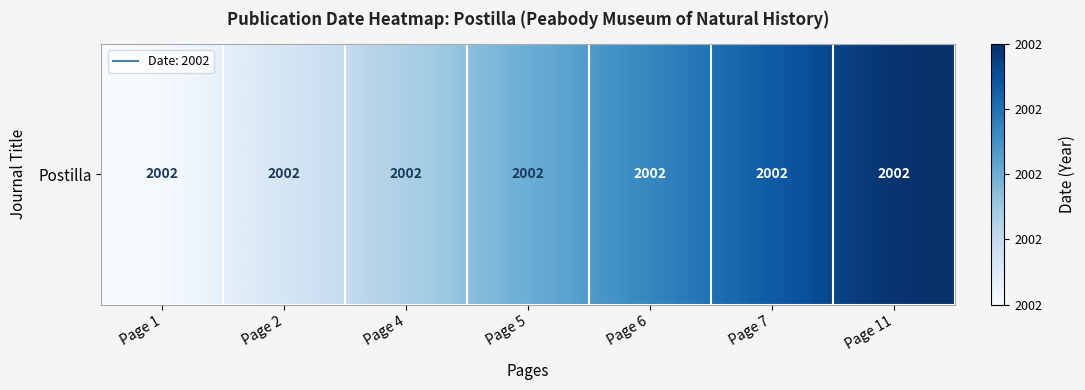

How many distinct data groups are displayed?

1